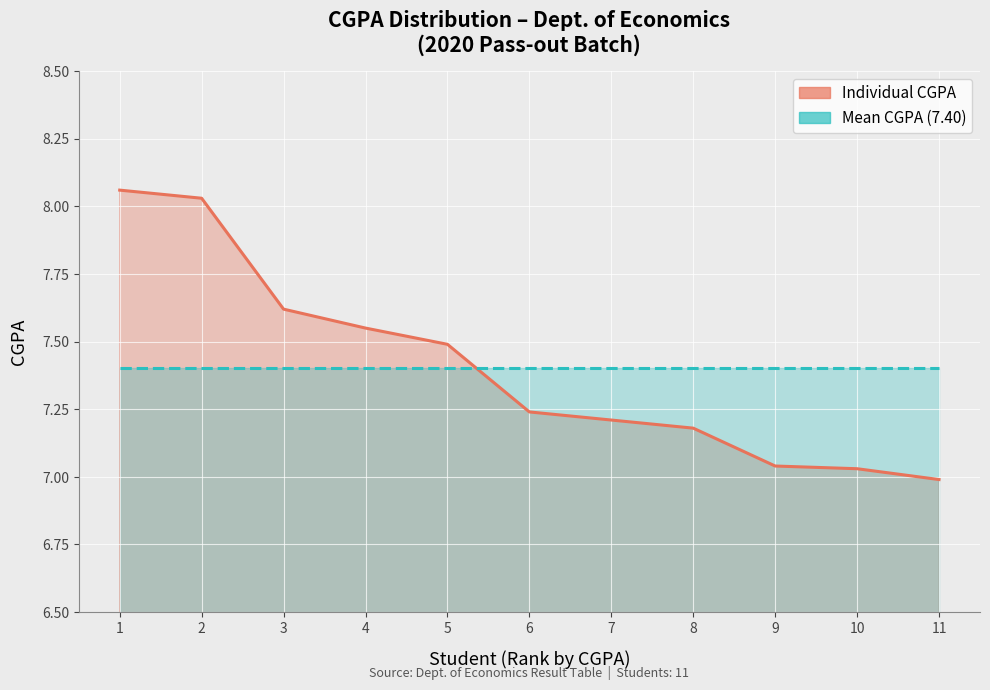

Between 2 and 5, which is larger?

2